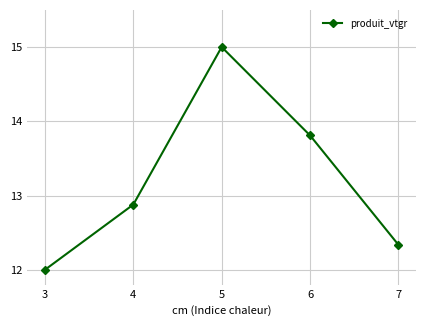

Reading left to right, transcribe all the data shown in this chart.

3=12.0	4=12.9	5=15.0	6=13.8	7=12.3